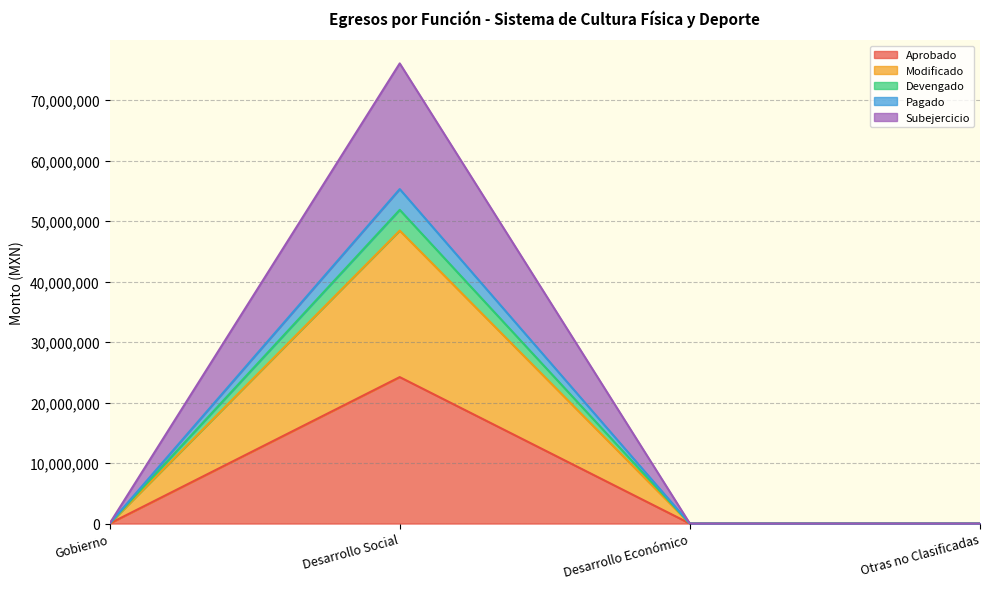

Is the value of Subejercicio at Otras no Clasificadas greater than the value of Devengado at Desarrollo Social?

No